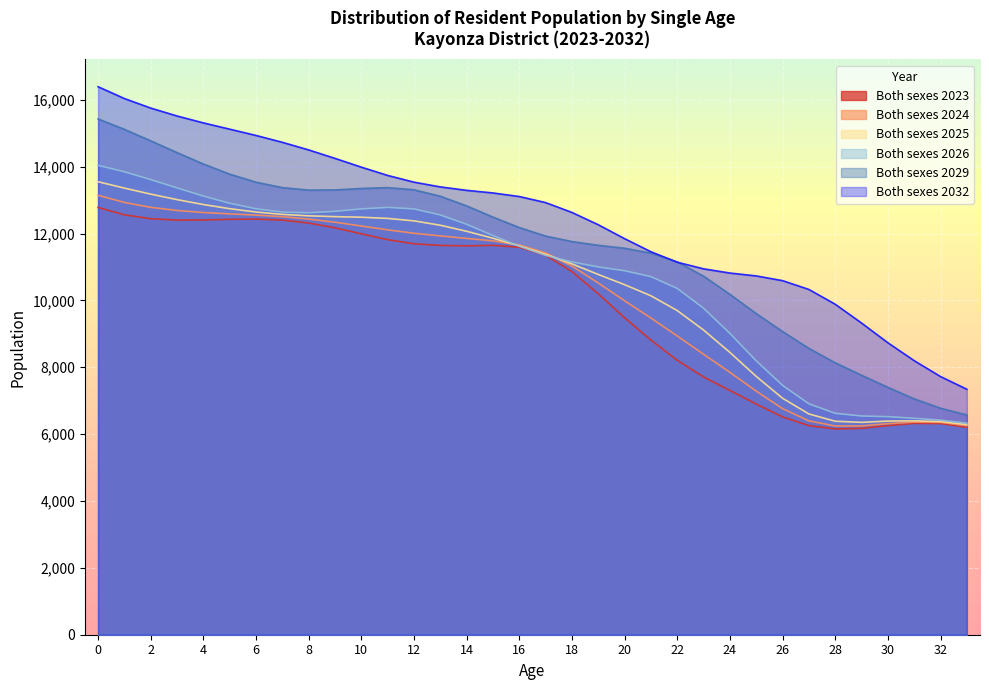

How many distinct data groups are displayed?

6